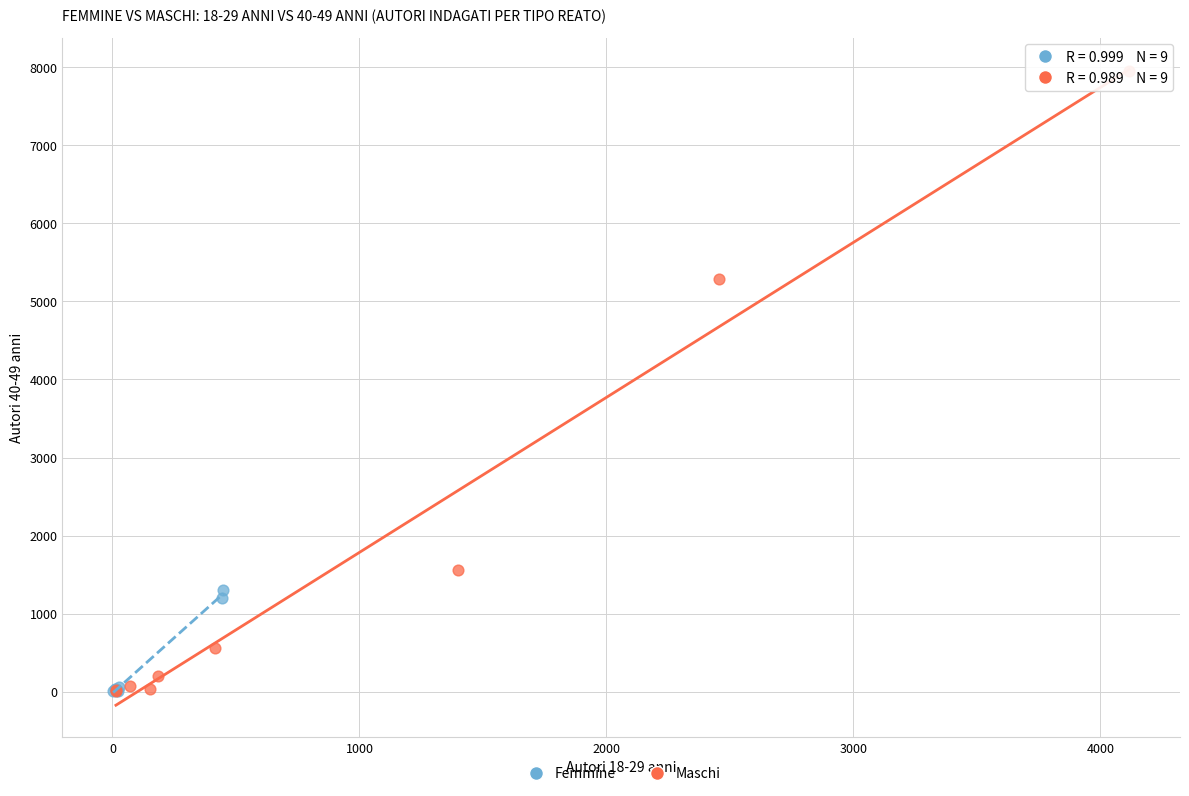

Which series contains the highest Y value?

Maschi